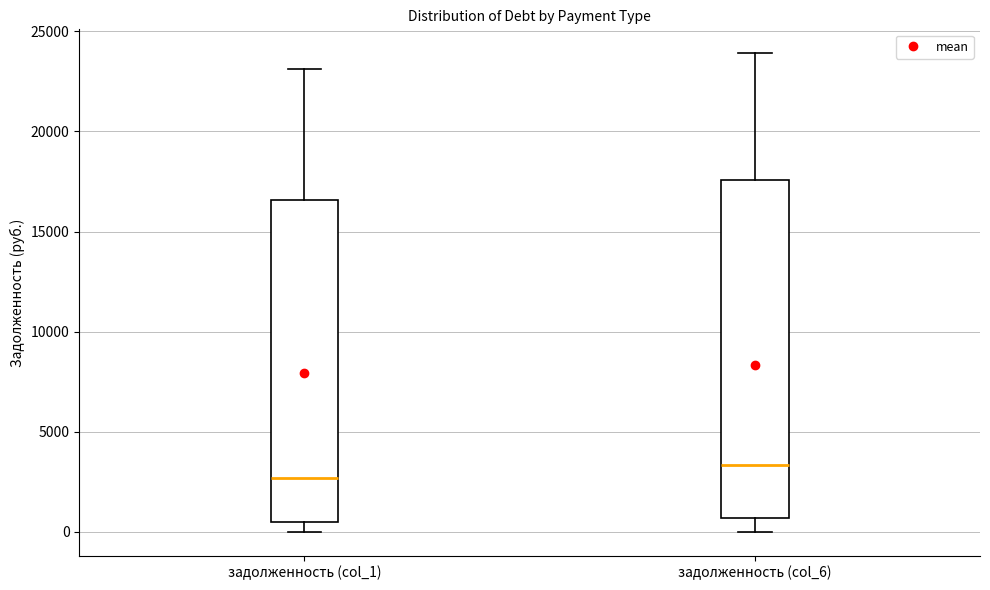

Reading left to right, read every box against the y-axis: the position of its median line, the range the box covers, and the ends of its whiskers. The values are not printed on the chart, so give them approximately, as read against the axis.

задолженность (col_1): median 2500, box 500 to 16500, whiskers 0 to 23000
задолженность (col_6): median 3500, box 500 to 17500, whiskers 0 to 24000